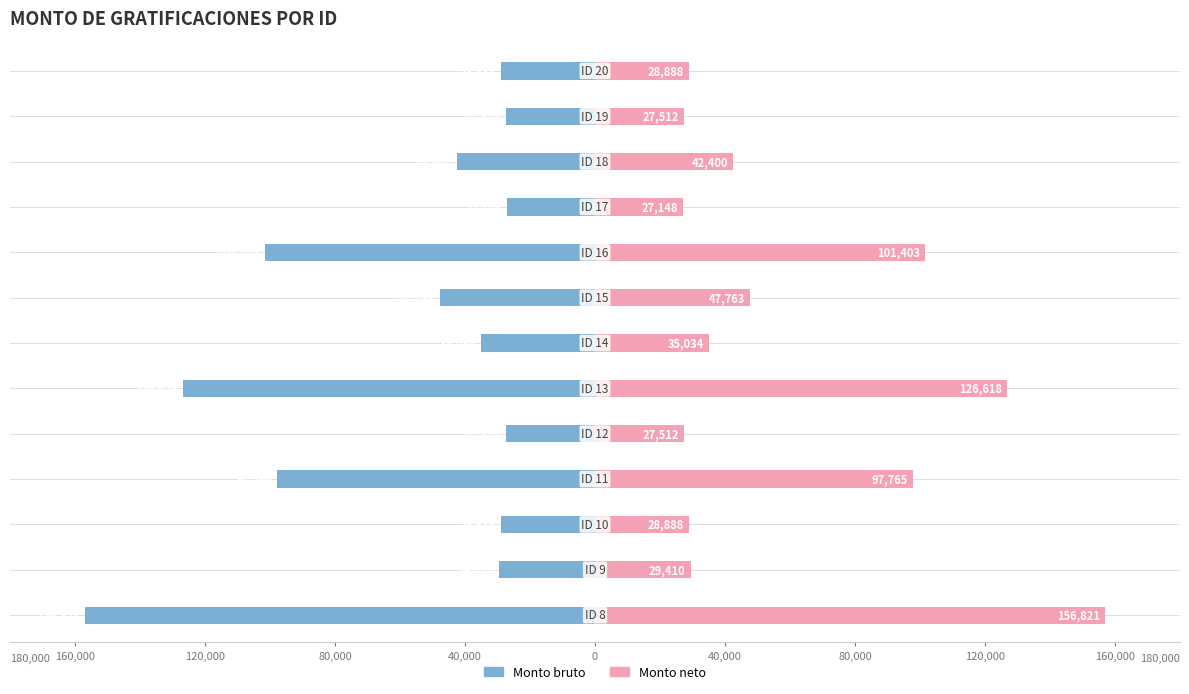

Rank the series by their average value, from highest to lowest.

Monto neto, Monto bruto